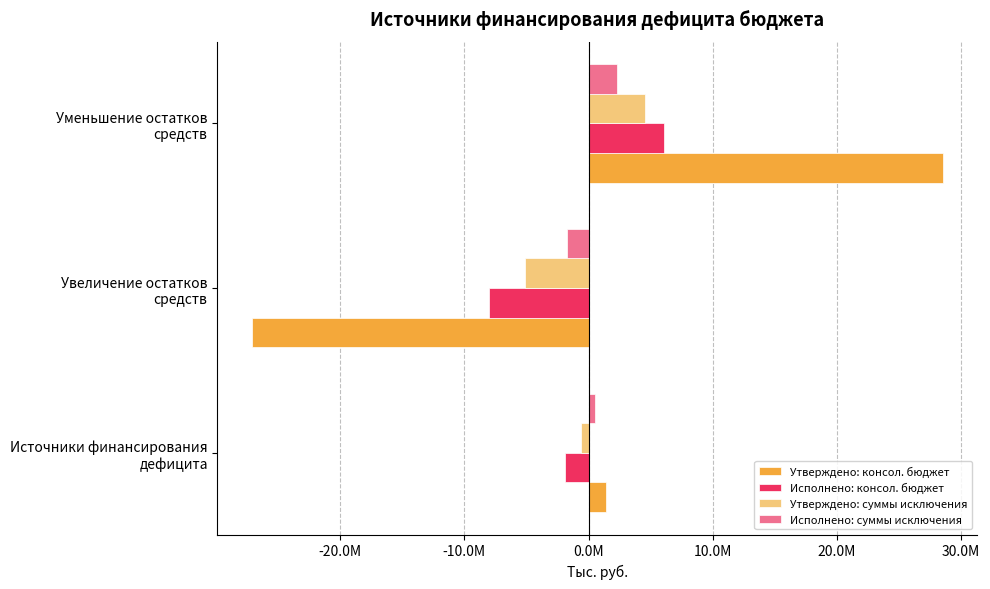

Reading right to left, transcribe all the data shown in this chart.

Утверждено: консол. бюджет: 28528061.4	-27111700.0	1416361.4
Исполнено: консол. бюджет: 6100443.4	-7988514.3	-1888070.9
Утверждено: суммы исключения: 4549000.0	-5122500.0	-573500.0
Исполнено: суммы исключения: 2297900.0	-1763113.6	534786.4